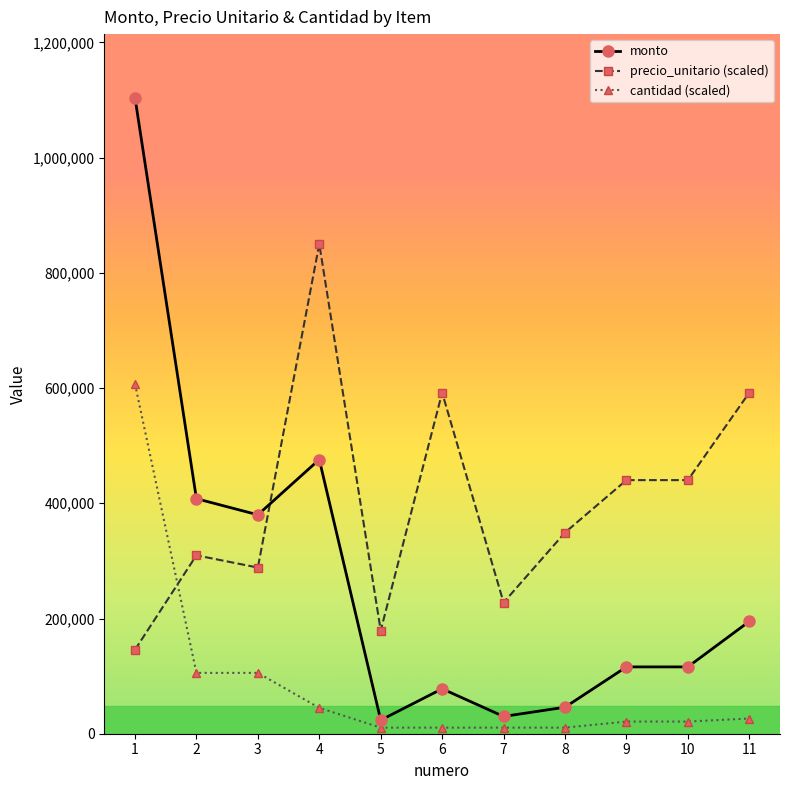

What is the value of the precio_unitario (scaled) point at the 11th from the left?

592020.0